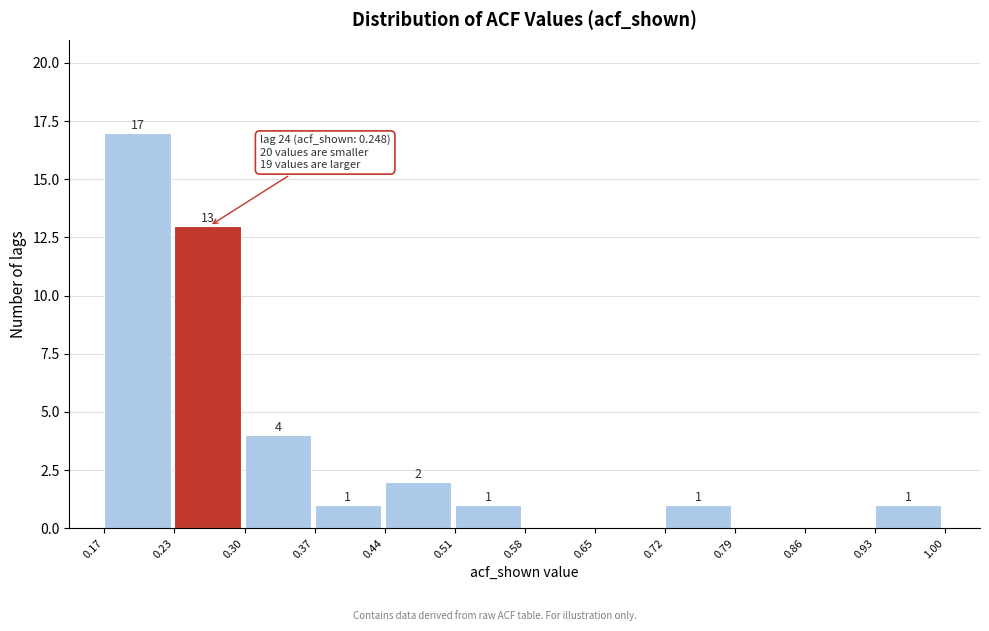

Which range on the x-axis has the tallest bar?

0.17 to 0.23